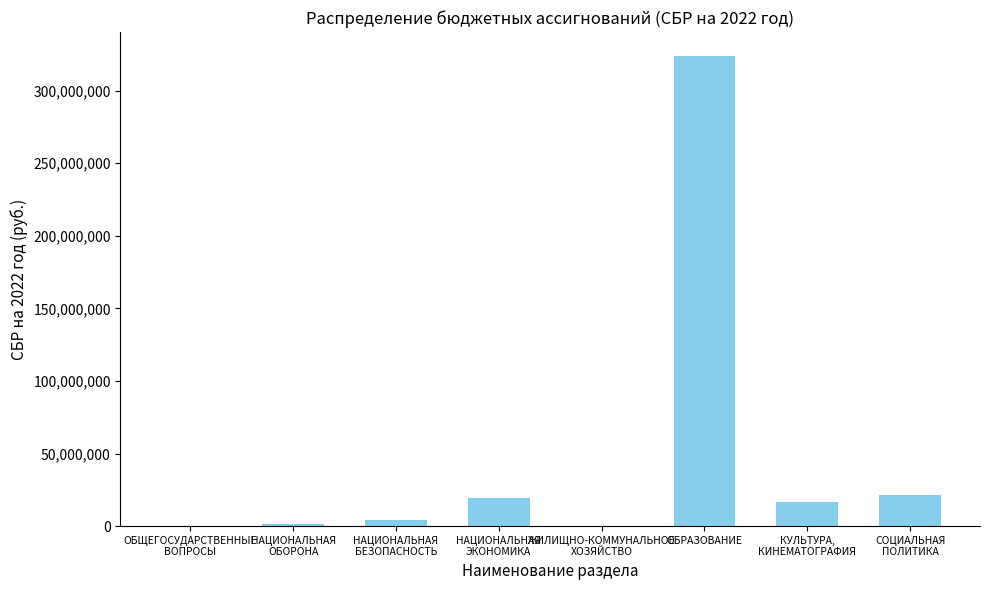

The value at НАЦИОНАЛЬНАЯ
ЭКОНОМИКА is 7100695.2. True or false?

False